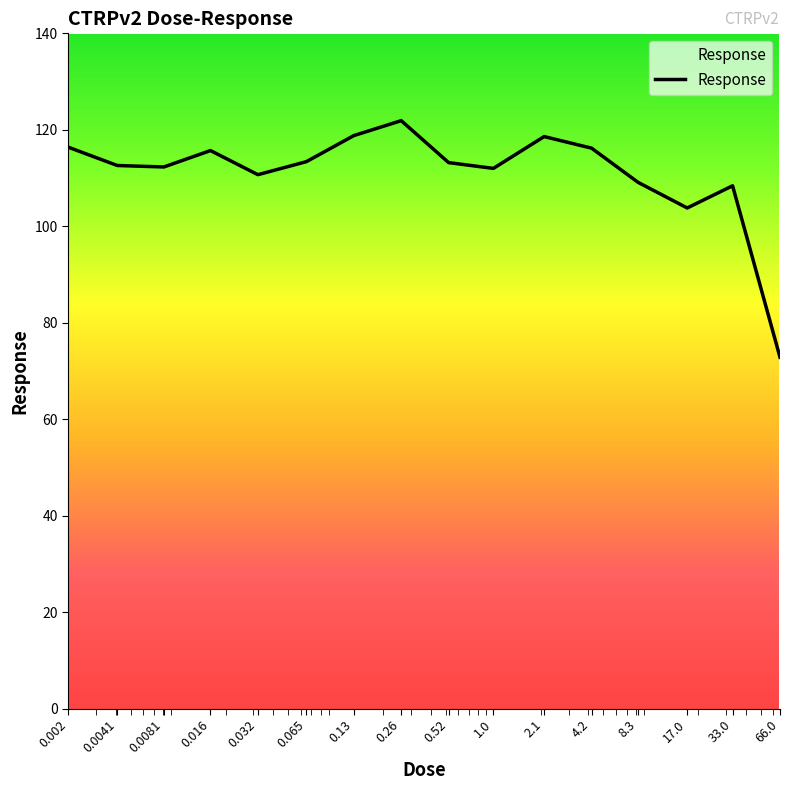

What is the greatest value displayed?

121.9